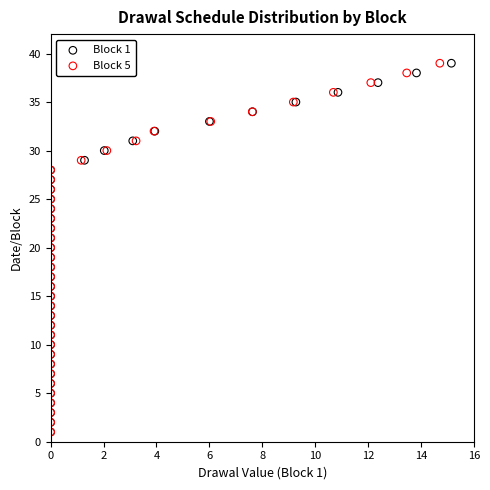

What are all the series names shown in the legend?

Block 1, Block 5